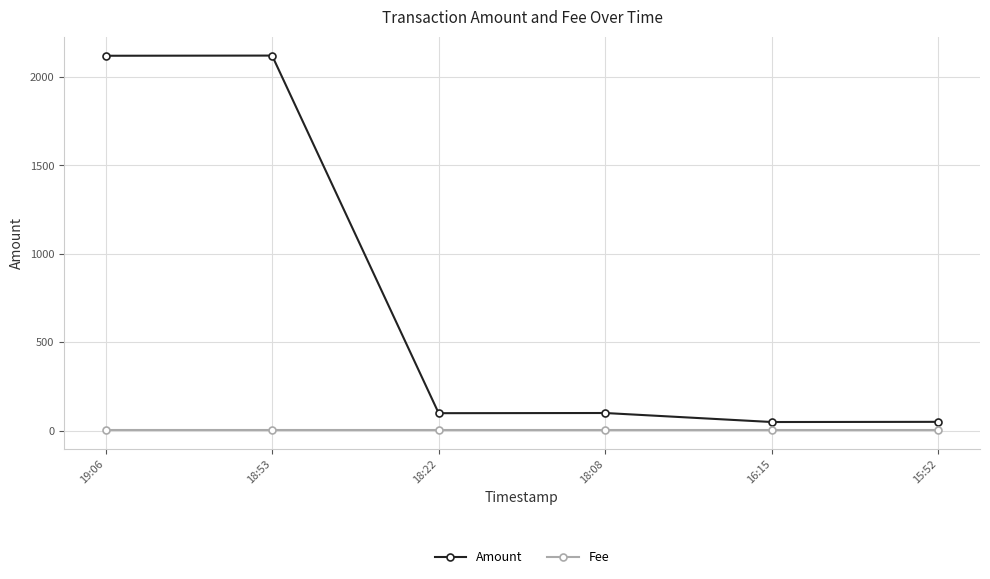

How many data points does each series have?

6